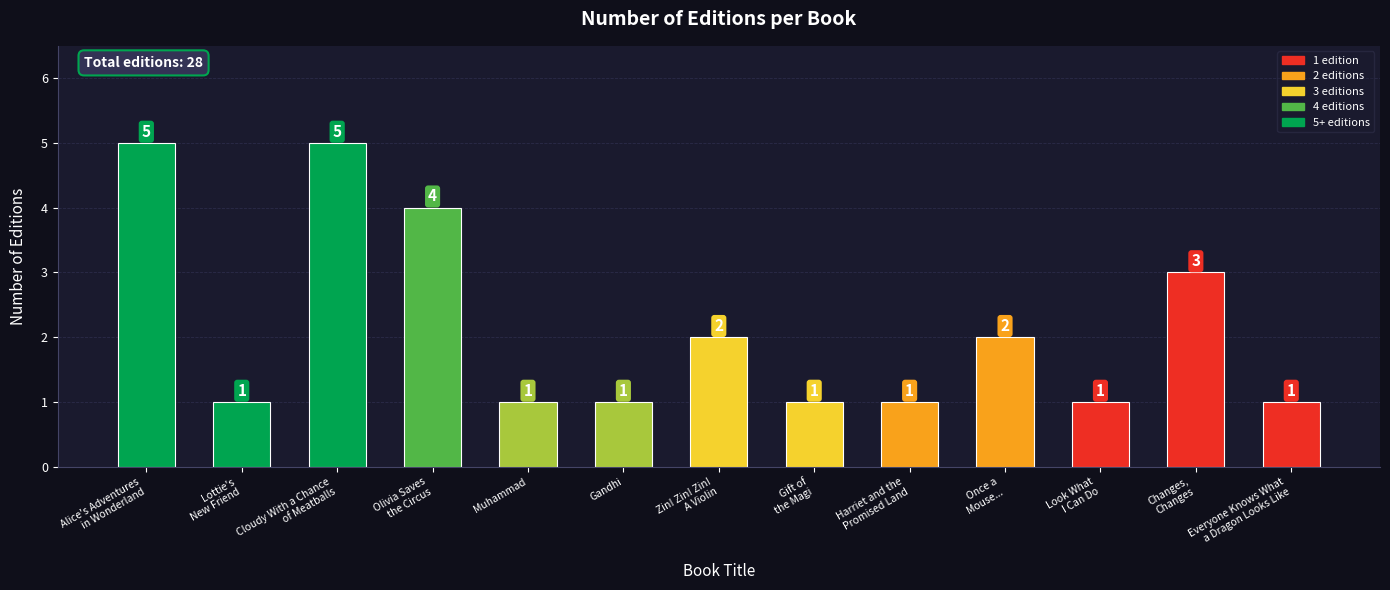

What is the smallest value displayed?

1